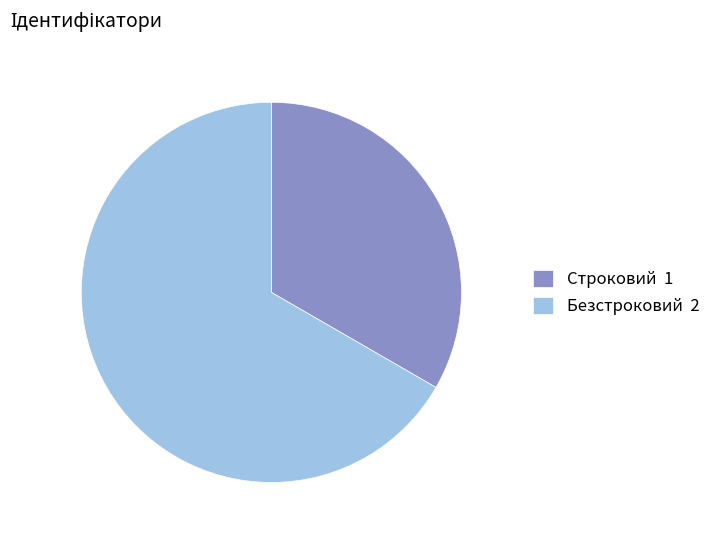

Does Безстроковий represent more than half of the total?

Yes